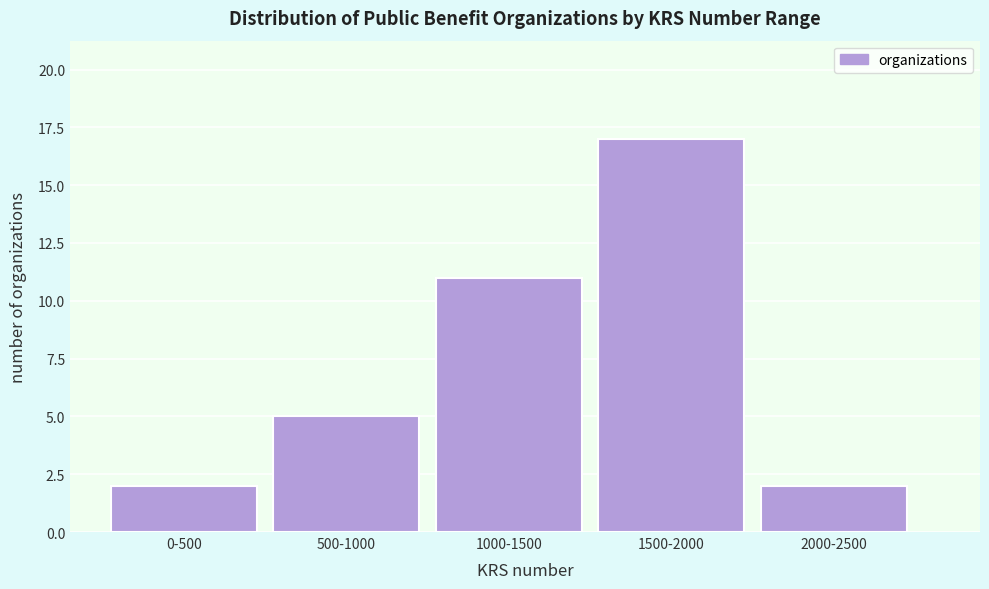

Reading right to left, what are all the values shown in this chart?

2	17	11	5	2